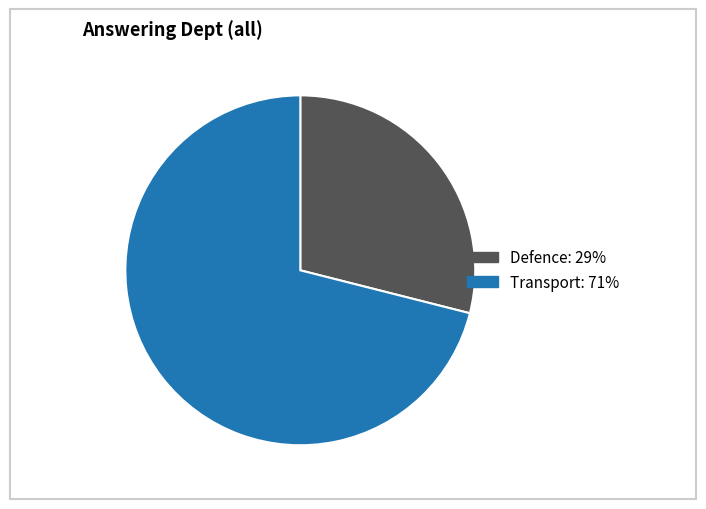

What is the majority slice?

Transport